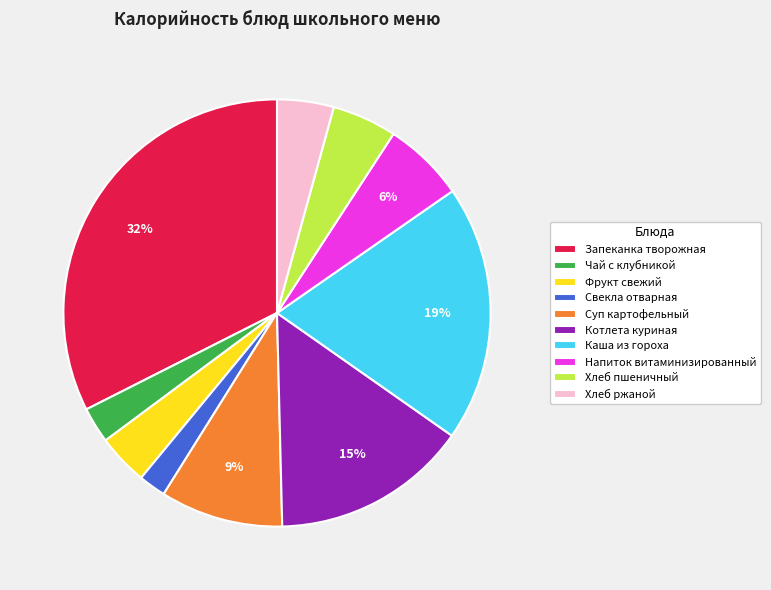

The Запеканка творожная slice represents 26% of the pie. True or false?

False